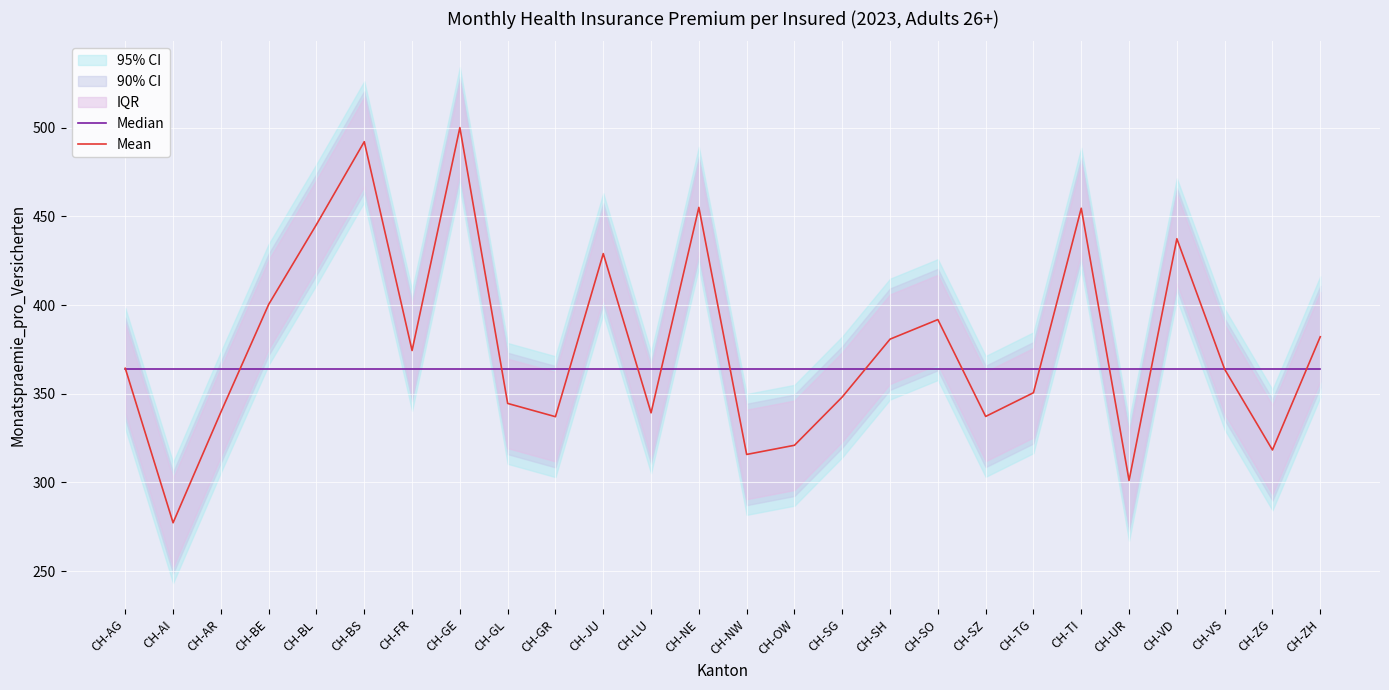

Rank the categories by Median value from highest to lowest.

CH-AG, CH-AI, CH-AR, CH-BE, CH-BL, CH-BS, CH-FR, CH-GE, CH-GL, CH-GR, CH-JU, CH-LU, CH-NE, CH-NW, CH-OW, CH-SG, CH-SH, CH-SO, CH-SZ, CH-TG, CH-TI, CH-UR, CH-VD, CH-VS, CH-ZG, CH-ZH